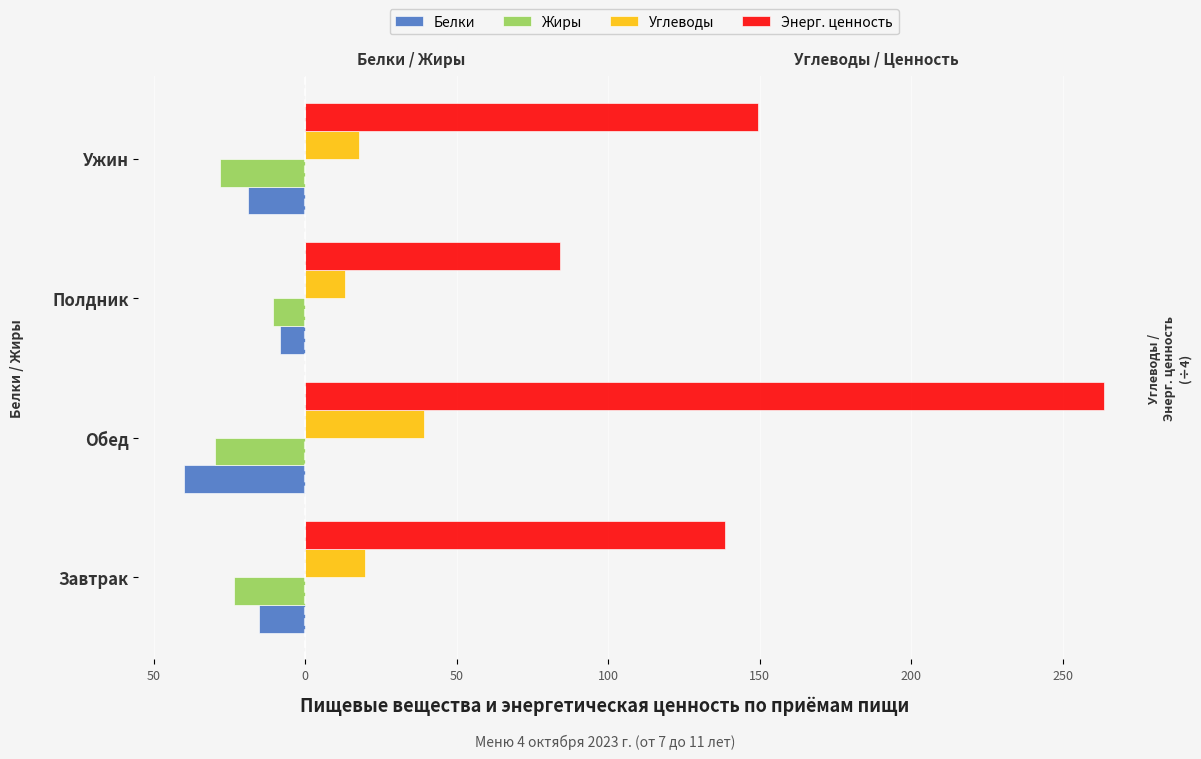

What is the minimum value for Жиры?

-29.8